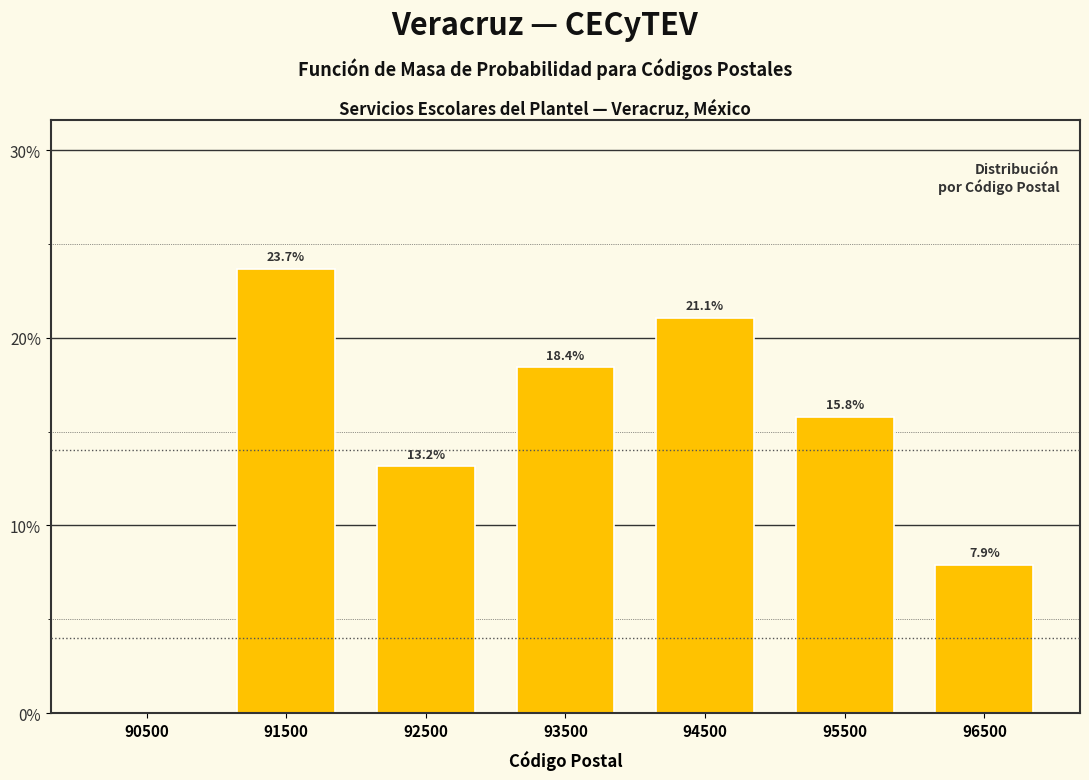

Reading left to right, extract all data points from this chart.

90500=0.0	91500=23.7	92500=13.2	93500=18.4	94500=21.1	95500=15.8	96500=7.9